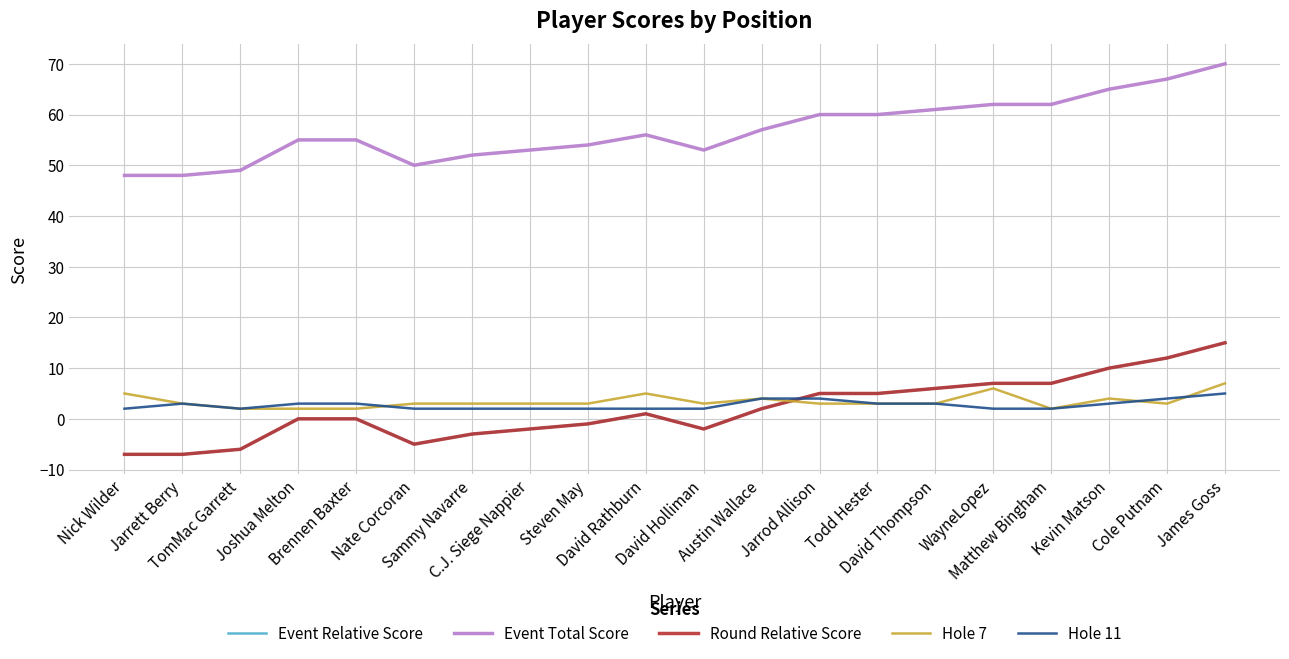

What is the spread (max minus min) of values at Joshua Melton?

55